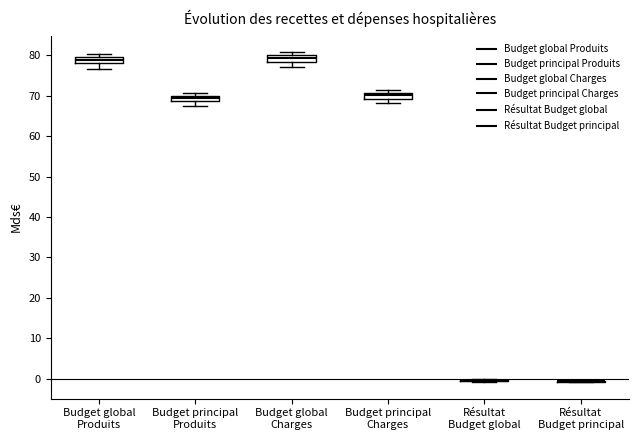

Where is the upper edge of the box for Budget principal Charges on the y-axis? The values are not printed on the chart, so give them approximately, as read against the axis.

71